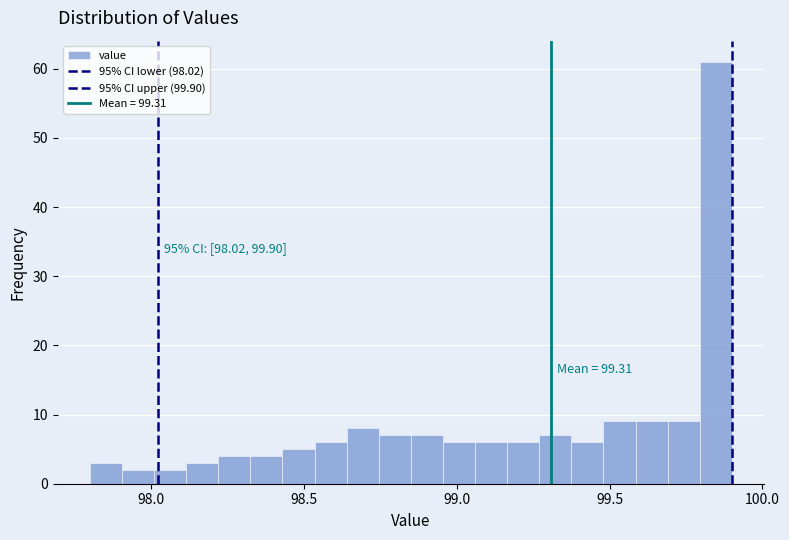

Around what value on the x-axis is the tallest bar? Give the approximate position of its centre, as read against the axis.

99.85